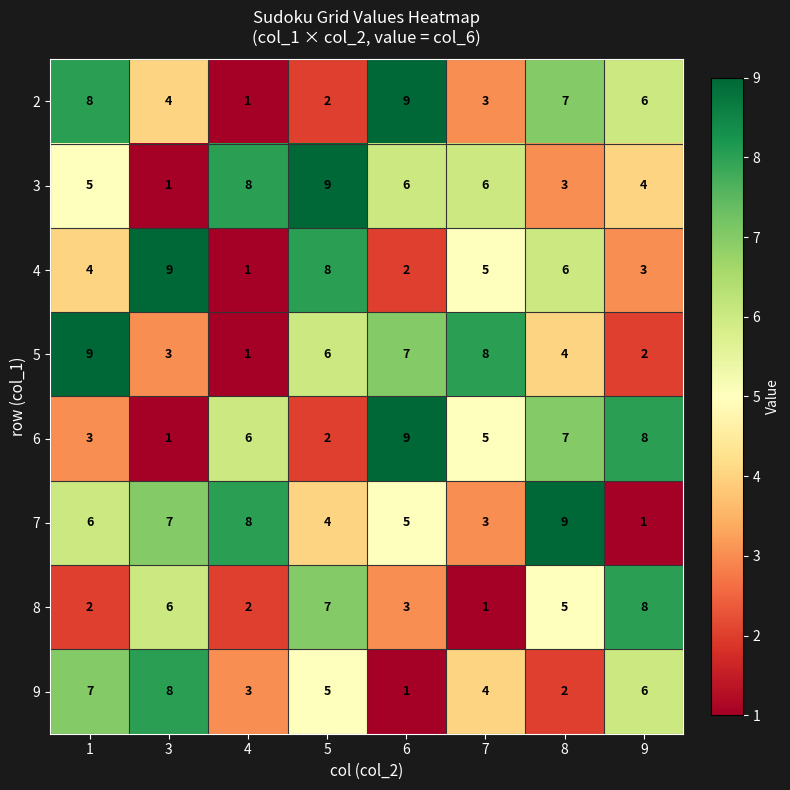

What is the maximum value for 3?

9